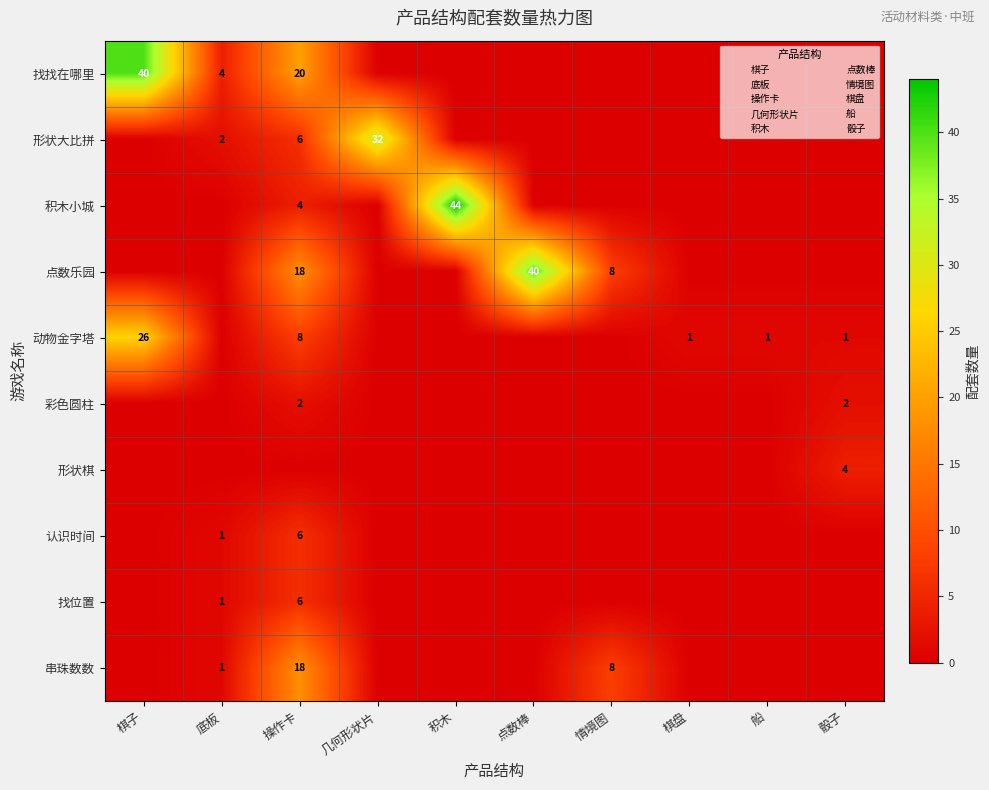

The 彩色圆柱 series shows 0 at 操作卡. True or false?

False